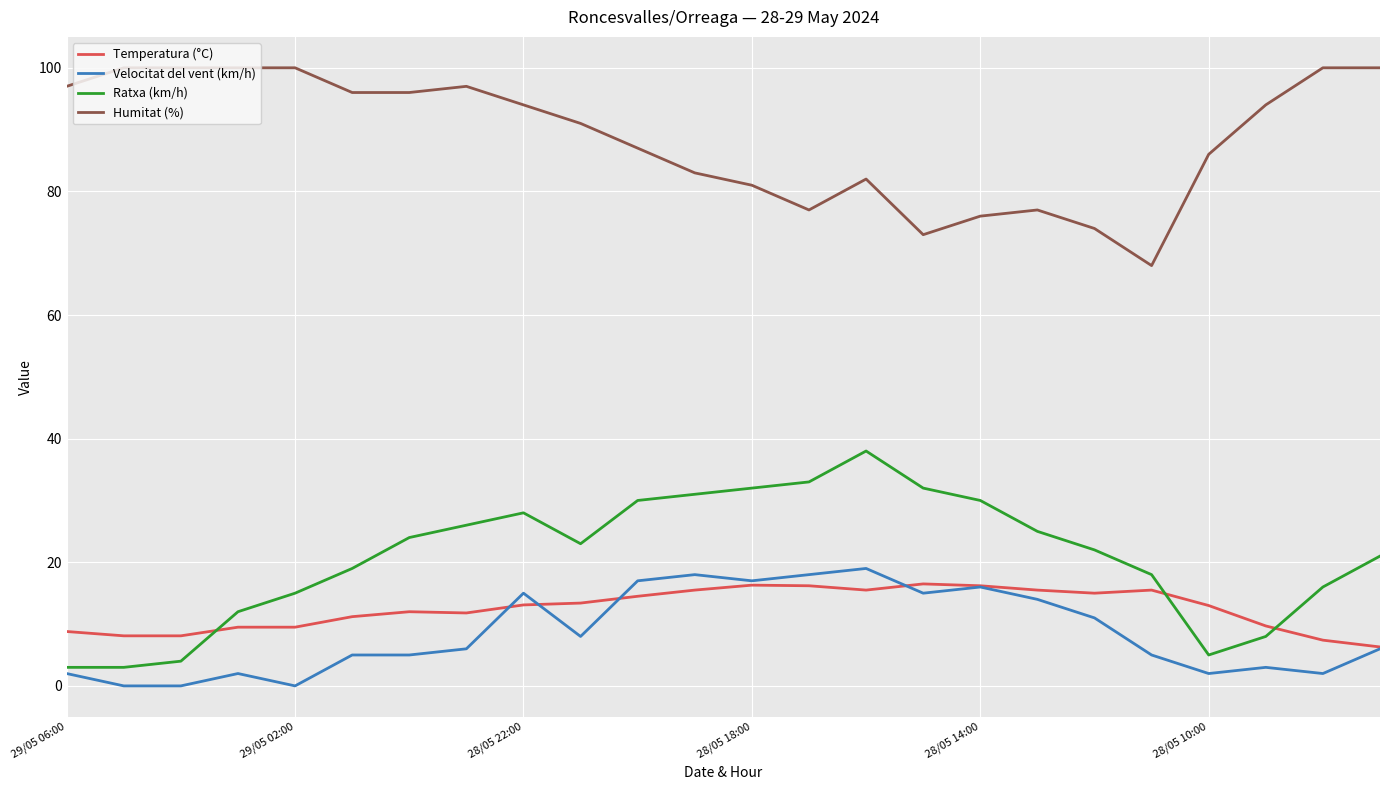

How many lines are shown in the chart?

4